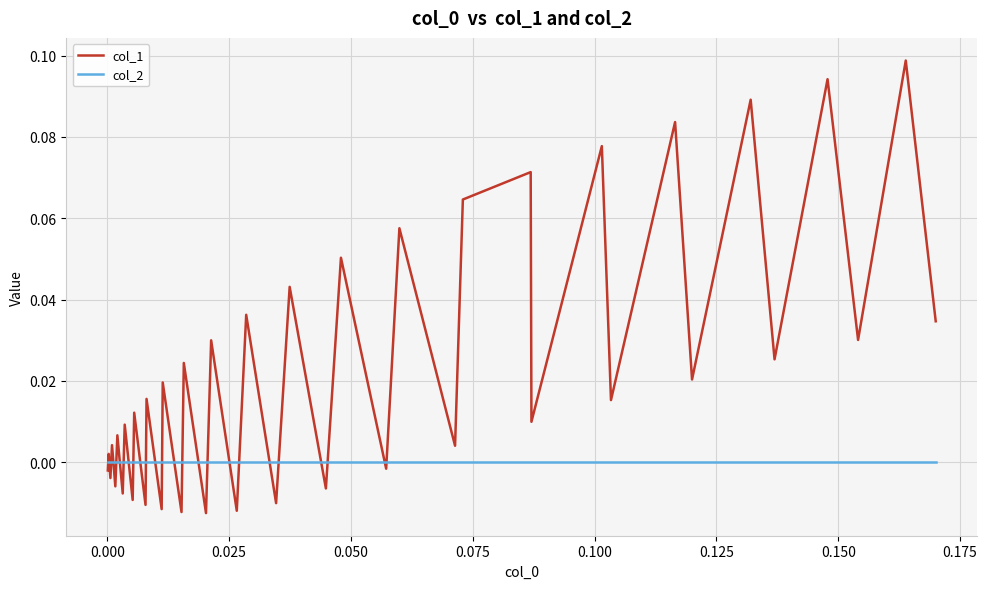

True or false: col_2 and col_1 cross at least once.

True